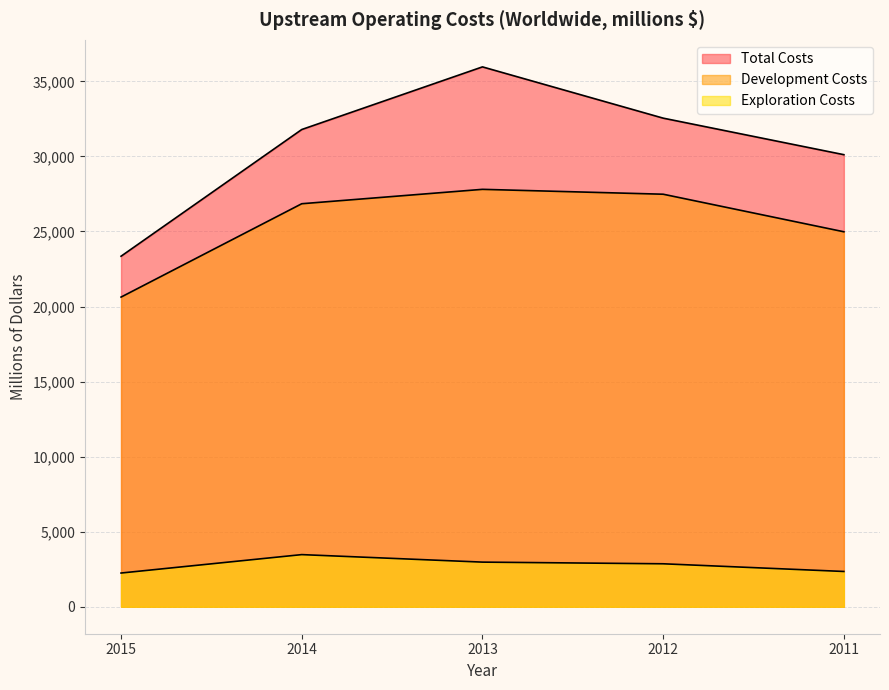

What is the value of the Exploration Costs point at the 3rd from the left?

2972